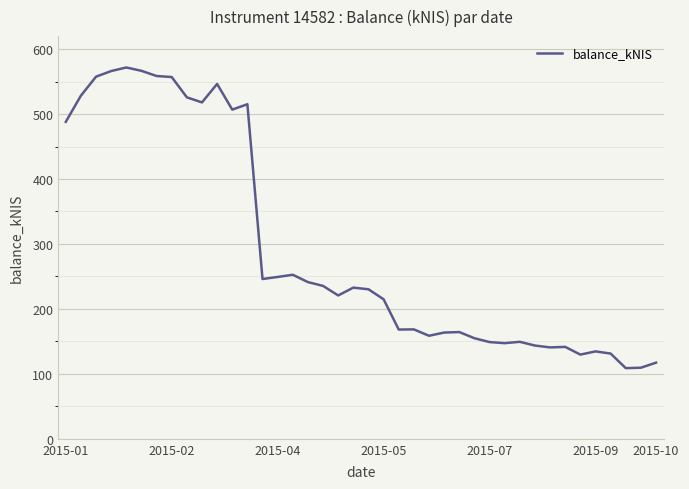

What is the difference between the maximum and minimum values?

462.9